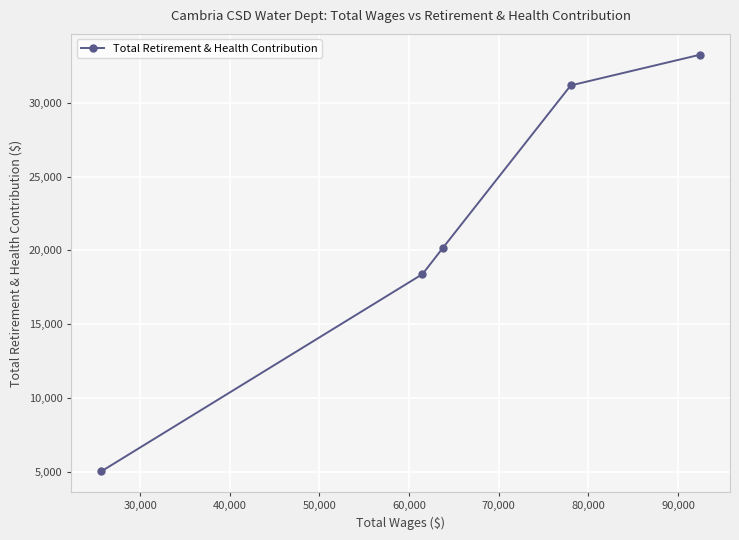

What is the difference between the maximum and second lowest values?

14836